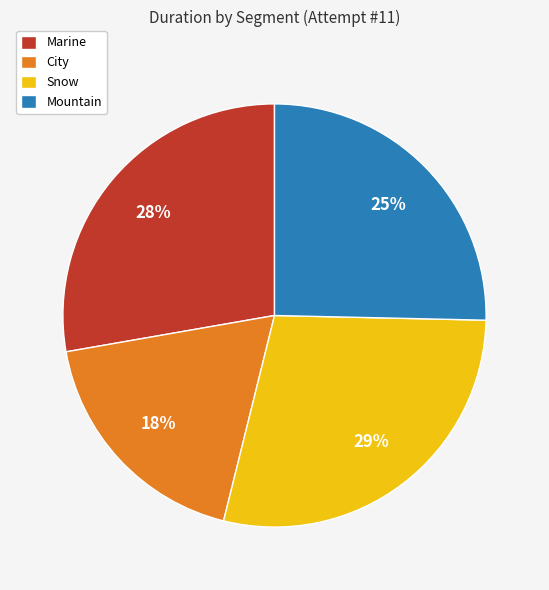

The Marine slice represents 28% of the pie. True or false?

True